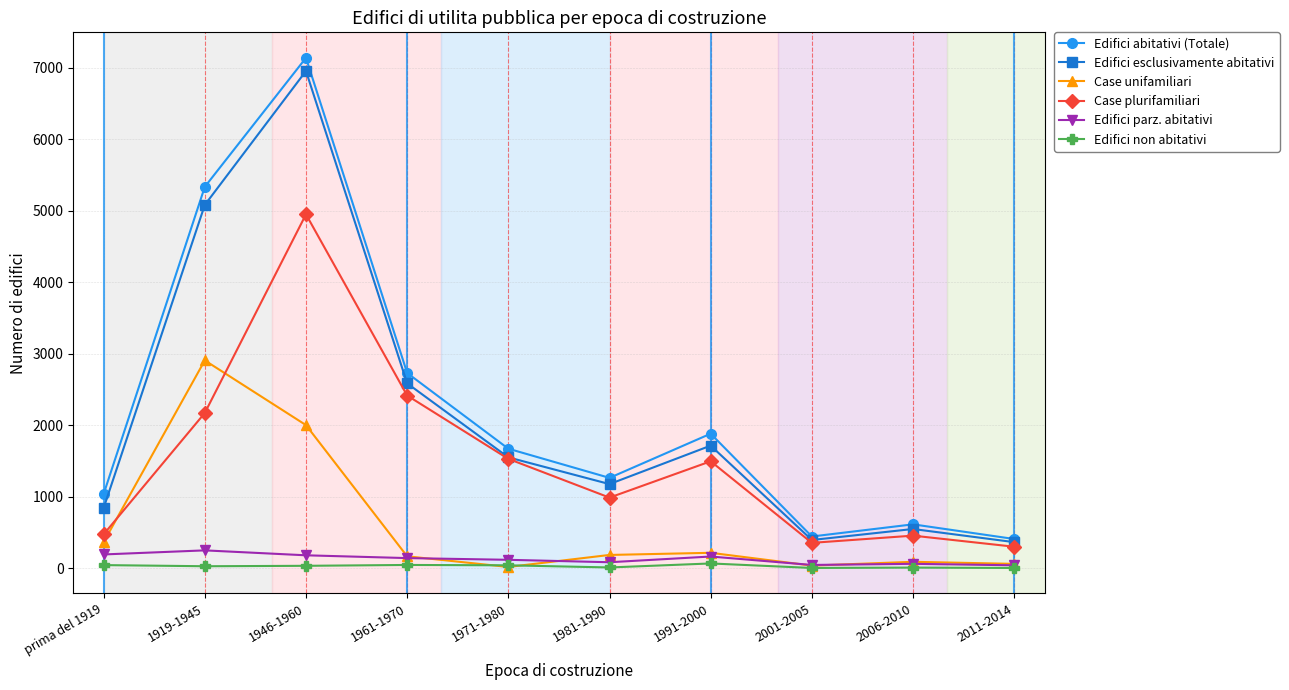

How many data points in Edifici esclusivamente abitativi are less than 1554?

5